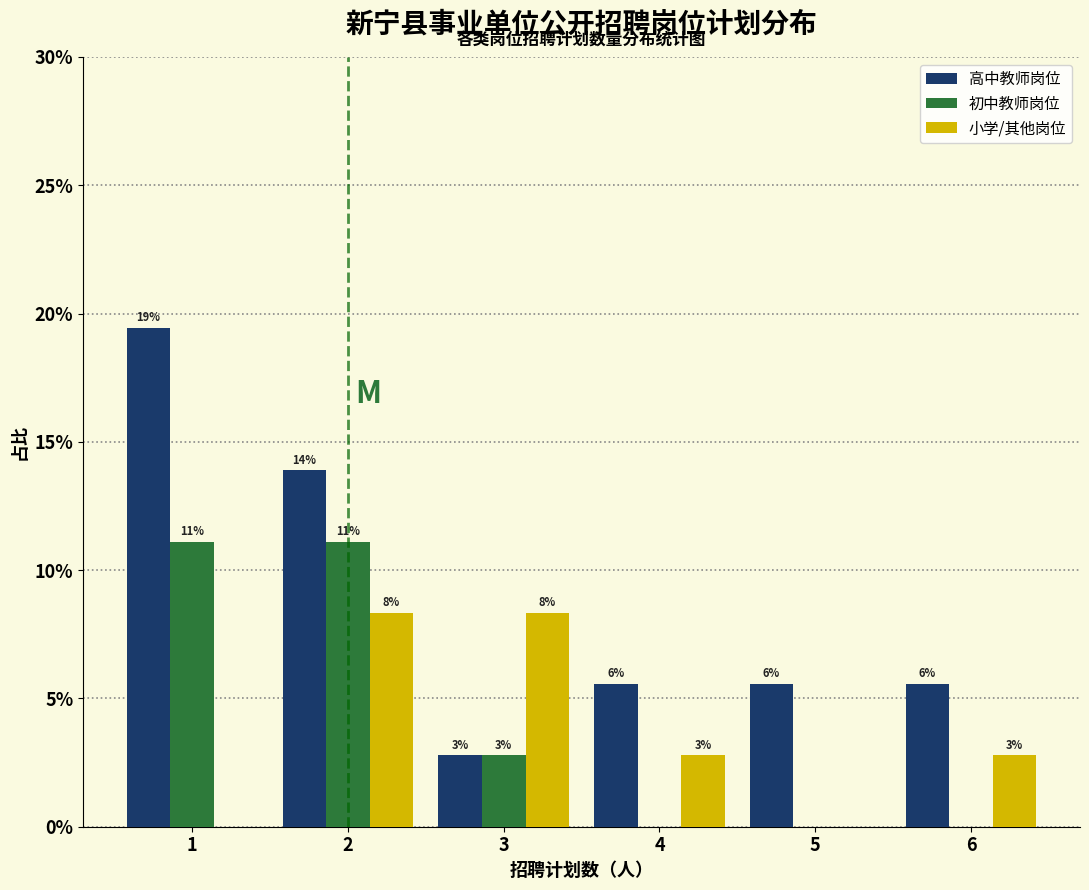

Are the bars horizontal?

No